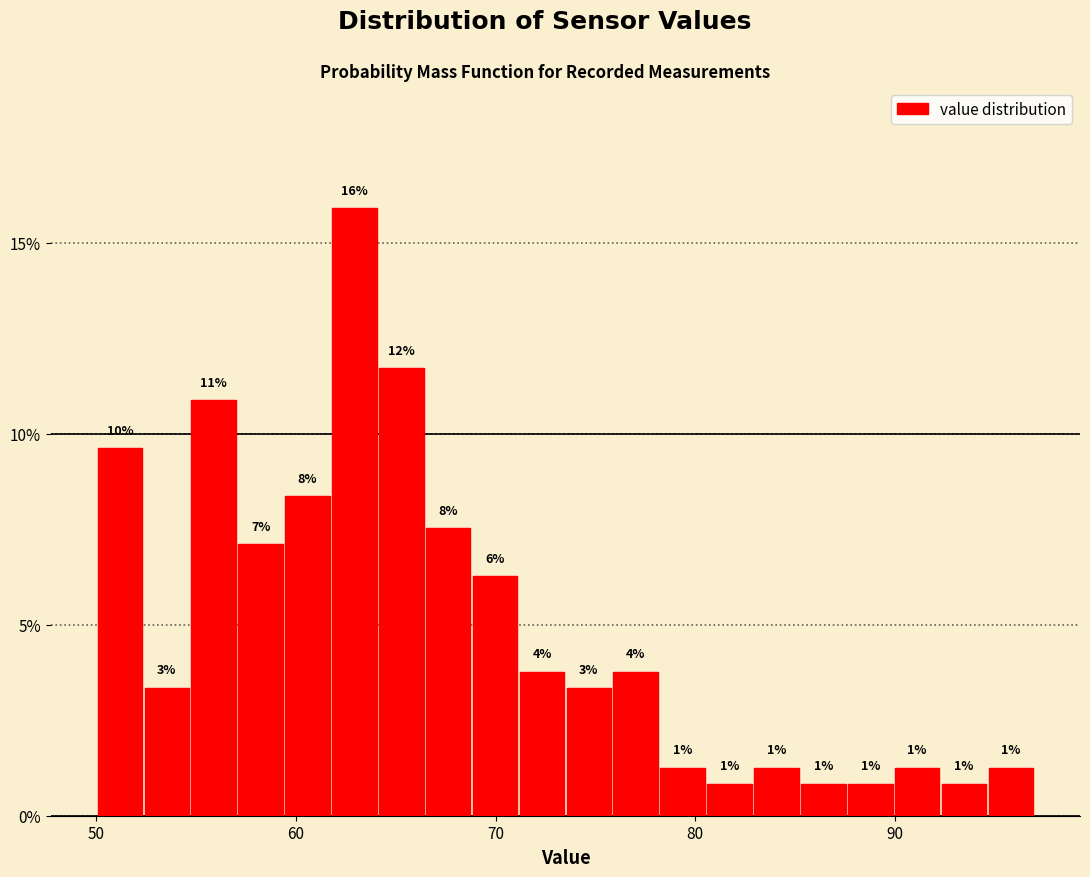

Read against the x-axis, roughly where is the centre of the tallest bar?

63